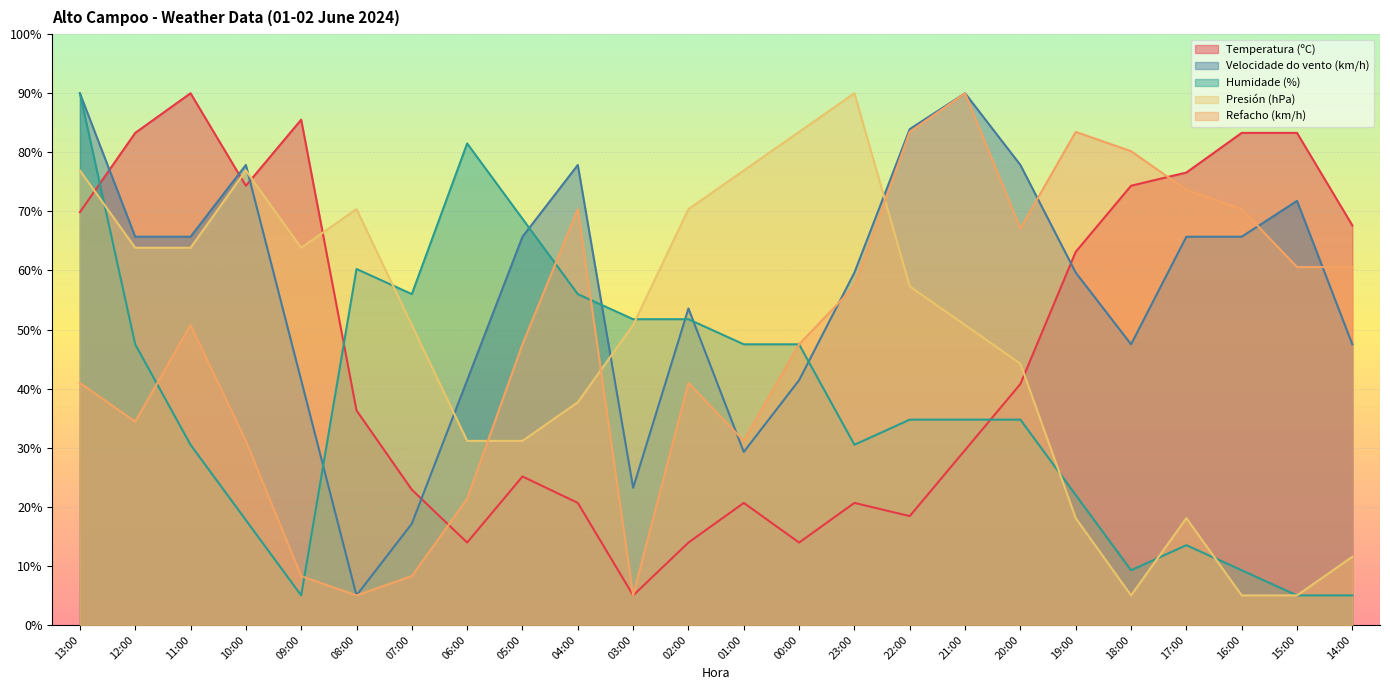

Reading left to right, what are all the values shown in this chart?

Temperatura (ºC): 69.9	83.3	90.0	74.3	85.5	36.3	22.9	13.9	25.1	20.7	5.0	13.9	20.7	13.9	20.7	18.4	29.6	40.8	63.2	74.3	76.6	83.3	83.3	67.6
Velocidade do vento (km/h): 90.0	65.7	65.7	77.9	41.4	5.0	17.1	41.4	65.7	77.9	23.2	53.6	29.3	41.4	59.6	83.9	90.0	77.9	59.6	47.5	65.7	65.7	71.8	47.5
Humidade (%): 90.0	47.5	30.5	17.8	5.0	60.2	56.0	81.5	68.8	56.0	51.8	51.8	47.5	47.5	30.5	34.8	34.8	34.8	22.0	9.2	13.5	9.2	5.0	5.0
Presión (hPa): 76.9	63.8	63.8	76.9	63.8	70.4	50.8	31.2	31.2	37.7	50.8	70.4	76.9	83.5	90.0	57.3	50.8	44.2	18.1	5.0	18.1	5.0	5.0	11.5
Refacho (km/h): 41.0	34.4	50.8	31.2	8.3	5.0	8.3	21.3	47.5	70.4	5.0	41.0	31.2	47.5	57.3	83.5	90.0	67.1	83.5	80.2	73.7	70.4	60.6	60.6